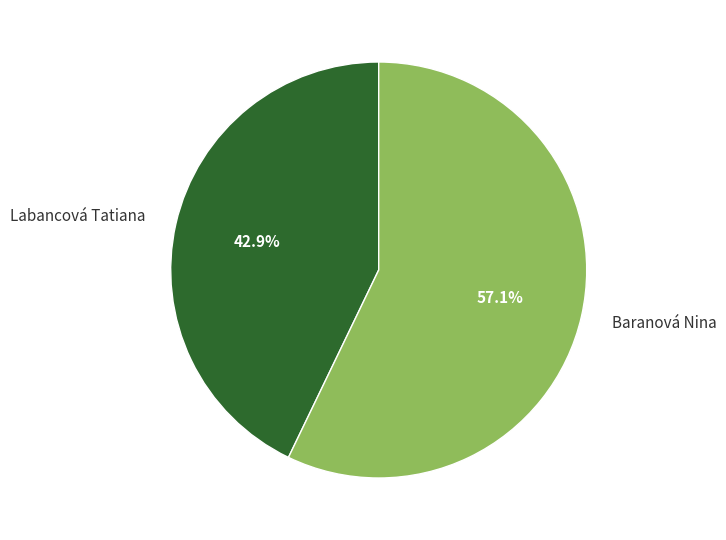

What percentage is the Baranová Nina slice, to the nearest percent?

57%